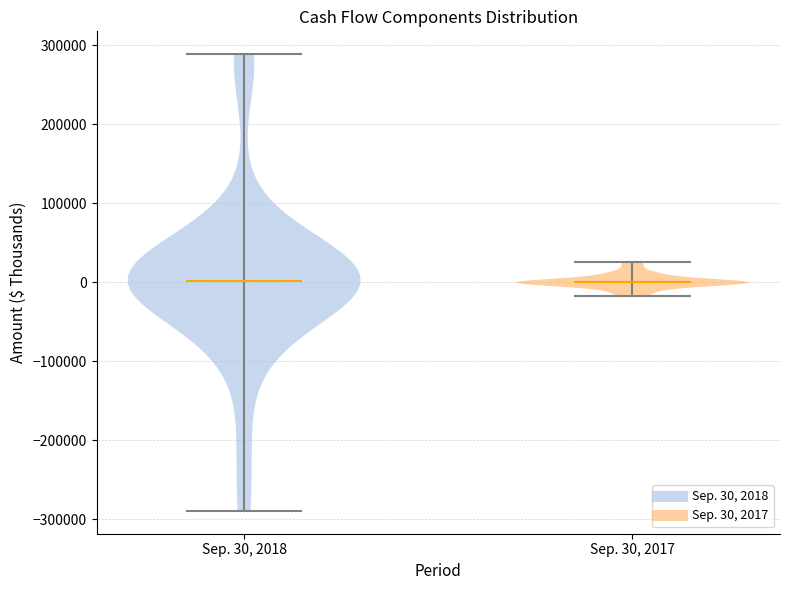

Where does the median line of the violin for Sep. 30, 2017 sit on the y-axis? The values are not printed on the chart, so give them approximately, as read against the axis.

0